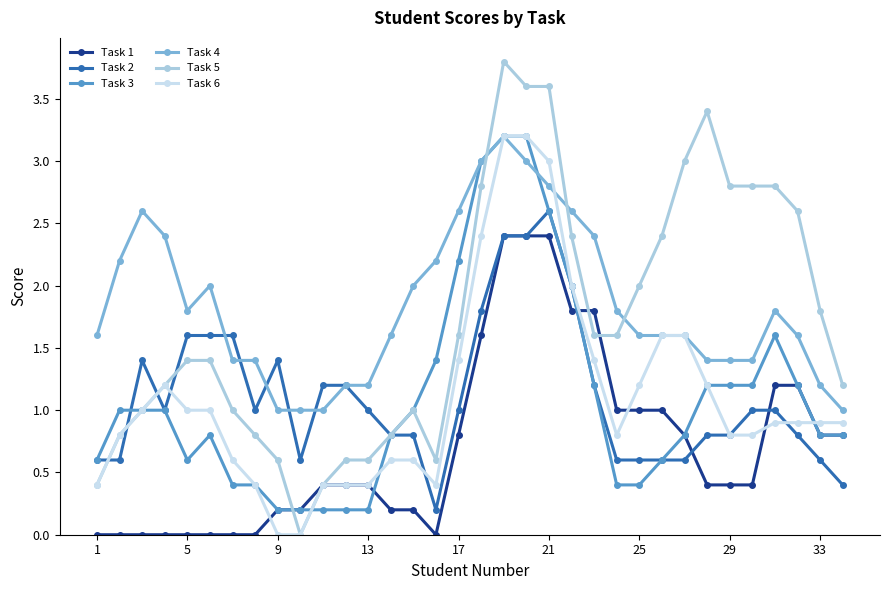

Reading left to right, what are all the values shown in this chart?

Task 1: 0.0	0.0	0.0	0.0	0.0	0.0	0.0	0.0	0.2	0.2	0.4	0.4	0.4	0.2	0.2	0.0	0.8	1.6	2.4	2.4	2.4	1.8	1.8	1.0	1.0	1.0	0.8	0.4	0.4	0.4	1.2	1.2	0.8	0.8
Task 2: 0.6	0.6	1.4	1.0	1.6	1.6	1.6	1.0	1.4	0.6	1.2	1.2	1.0	0.8	0.8	0.2	1.0	1.8	2.4	2.4	2.6	2.0	1.2	0.6	0.6	0.6	0.6	0.8	0.8	1.0	1.0	0.8	0.6	0.4
Task 3: 0.6	1.0	1.0	1.0	0.6	0.8	0.4	0.4	0.2	0.2	0.2	0.2	0.2	0.8	1.0	1.4	2.2	3.0	3.2	3.2	2.6	2.0	1.2	0.4	0.4	0.6	0.8	1.2	1.2	1.2	1.6	1.2	0.8	0.8
Task 4: 1.6	2.2	2.6	2.4	1.8	2.0	1.4	1.4	1.0	1.0	1.0	1.2	1.2	1.6	2.0	2.2	2.6	3.0	3.2	3.0	2.8	2.6	2.4	1.8	1.6	1.6	1.6	1.4	1.4	1.4	1.8	1.6	1.2	1.0
Task 5: 0.4	0.8	1.0	1.2	1.4	1.4	1.0	0.8	0.6	0.0	0.4	0.6	0.6	0.8	1.0	0.6	1.6	2.8	3.8	3.6	3.6	2.4	1.6	1.6	2.0	2.4	3.0	3.4	2.8	2.8	2.8	2.6	1.8	1.2
Task 6: 0.4	0.8	1.0	1.2	1.0	1.0	0.6	0.4	0.0	0.0	0.4	0.4	0.4	0.6	0.6	0.4	1.4	2.4	3.2	3.2	3.0	2.0	1.4	0.8	1.2	1.6	1.6	1.2	0.8	0.8	0.9	0.9	0.9	0.9